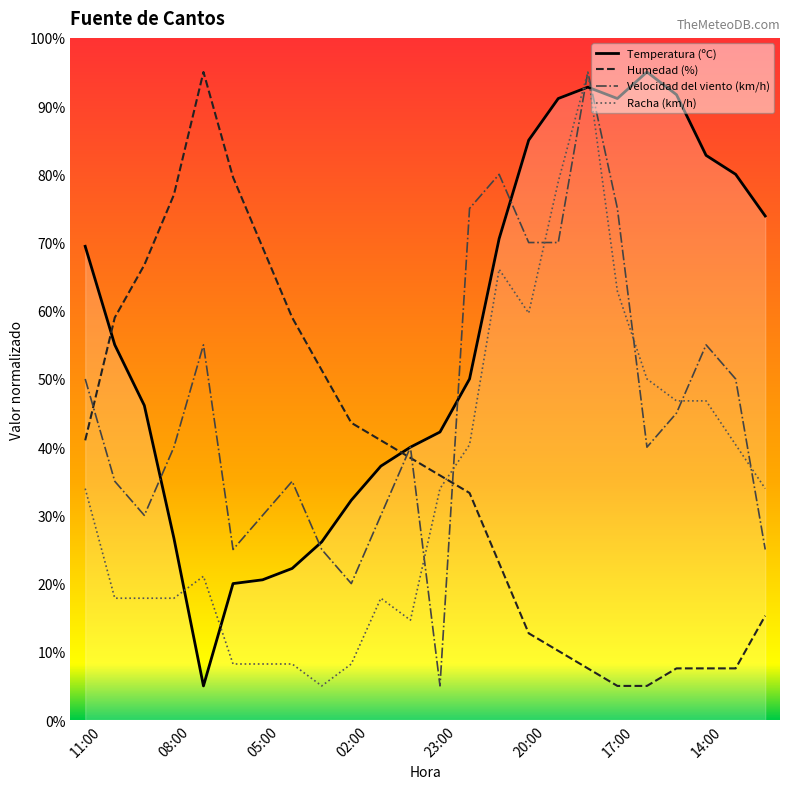

What is the smallest value displayed?

5.0